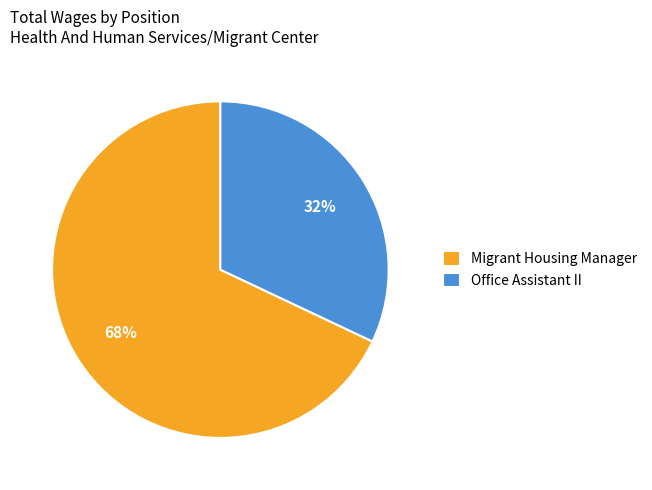

Is the sum of Office Assistant II and Migrant Housing Manager greater than half?

Yes